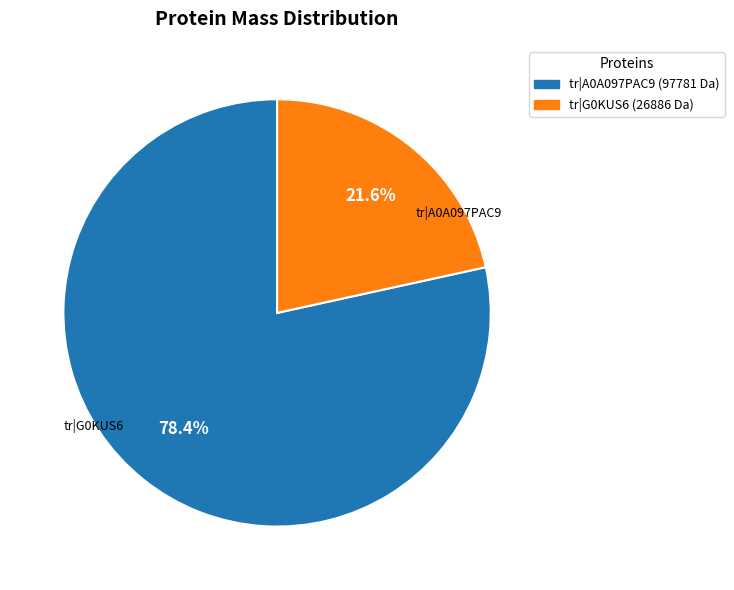

Does any single category account for the majority?

Yes